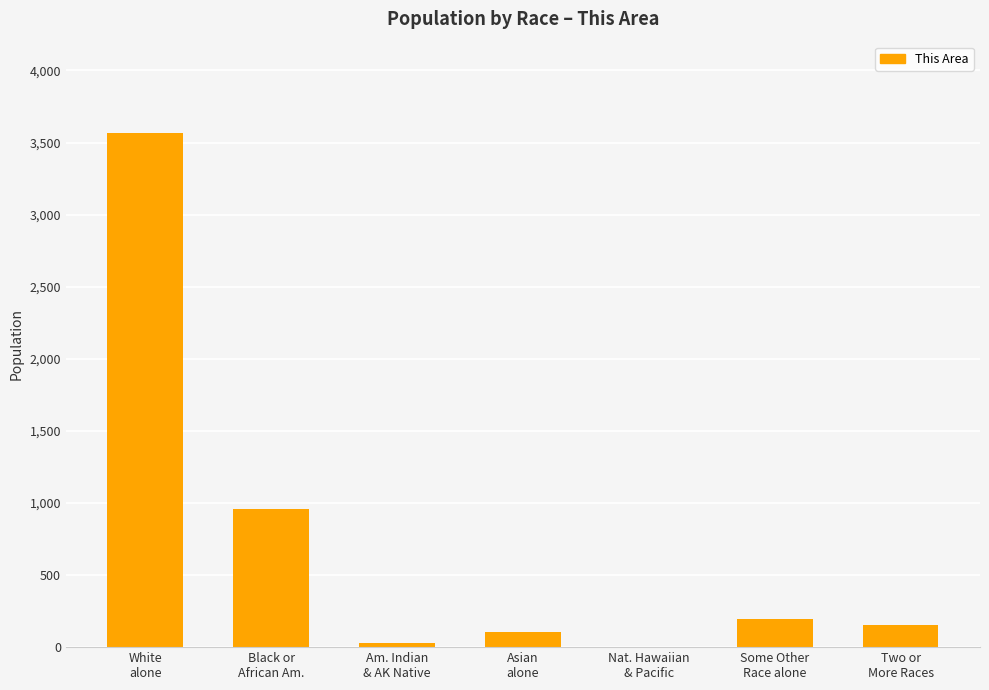

Are the bars horizontal?

No